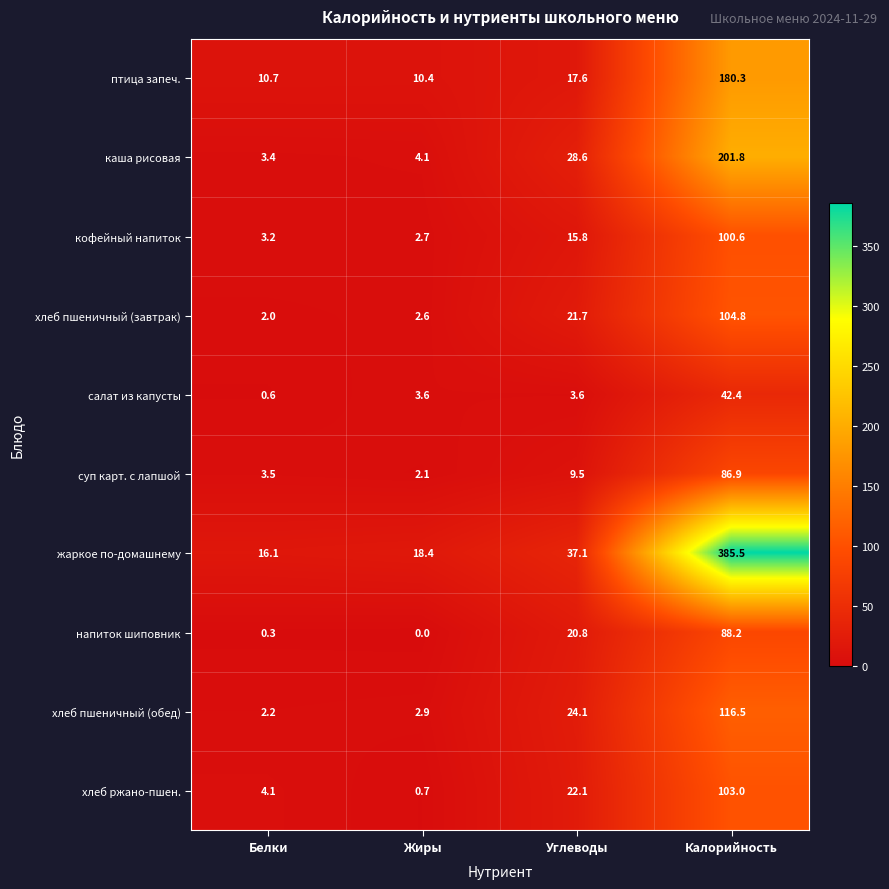

What is the average value of the суп карт. с лапшой series?

25.5